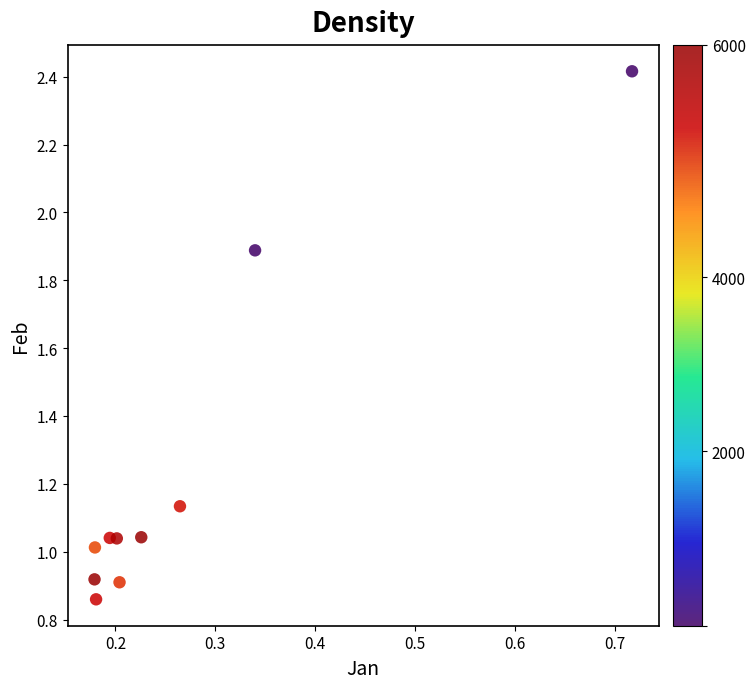

What is the average X value?

0.3